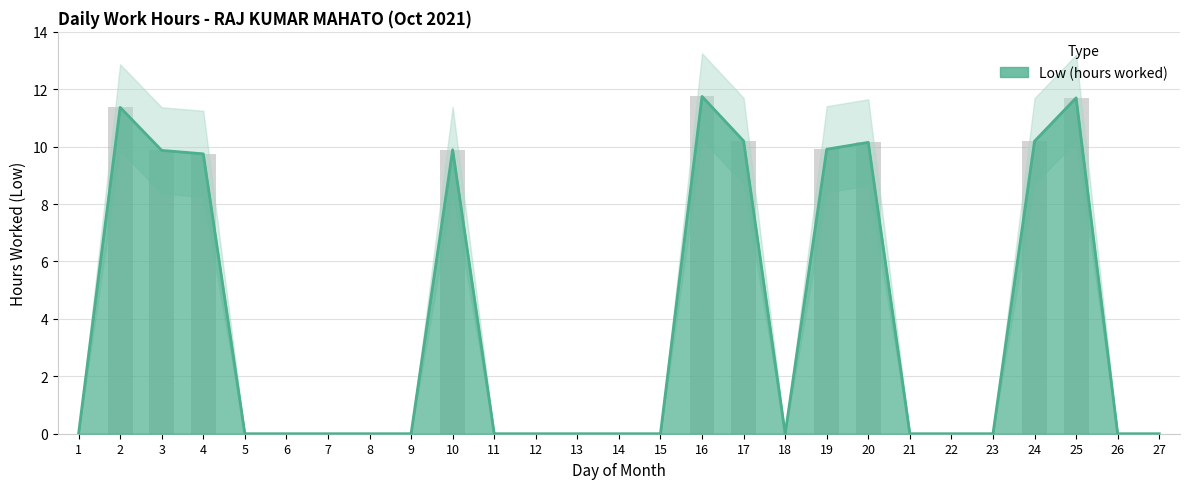

Which category has the lowest value across all series?

1